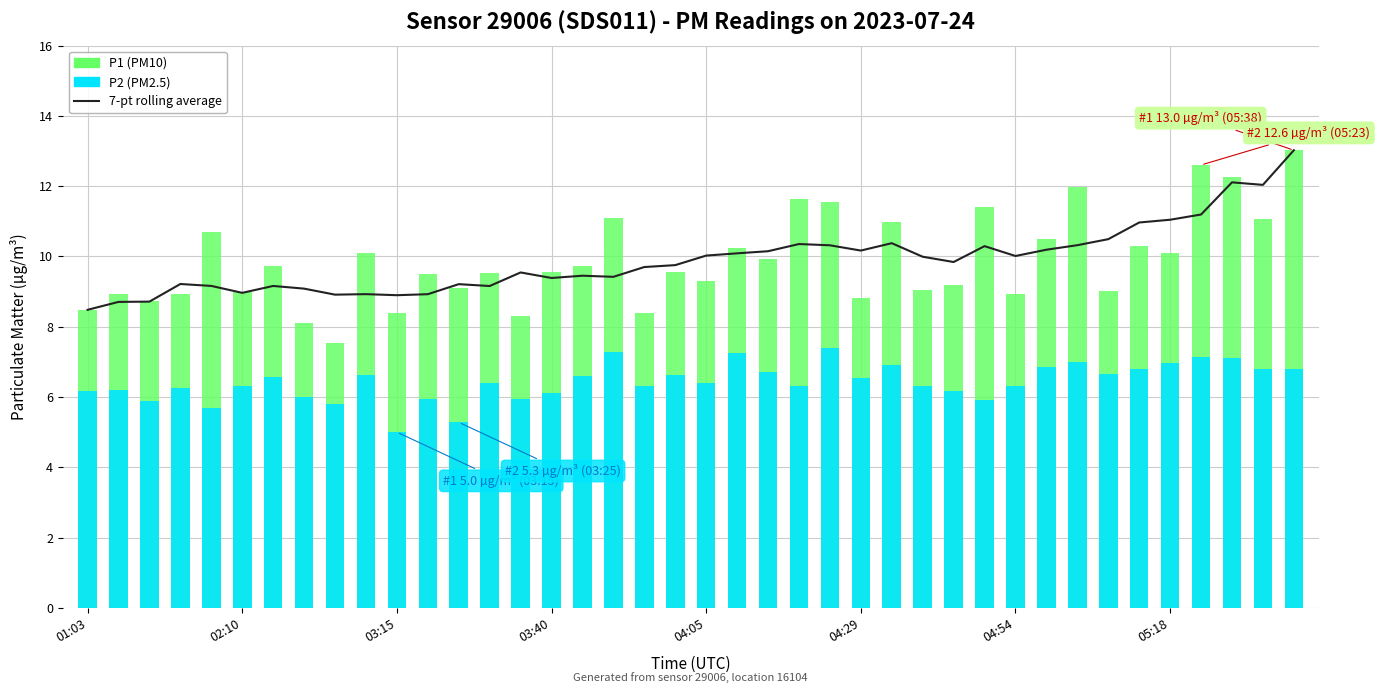

How many values in the 7-pt rolling average series exceed 9?

32